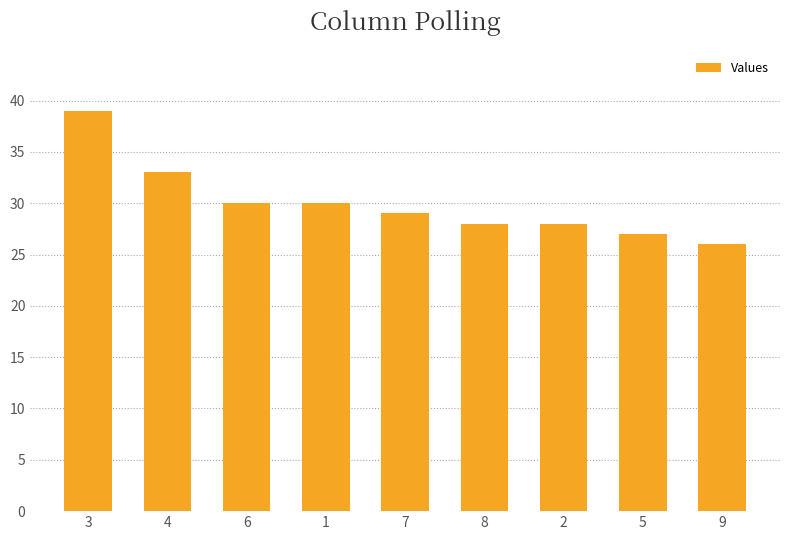

What is the difference between the maximum and second lowest values?

12